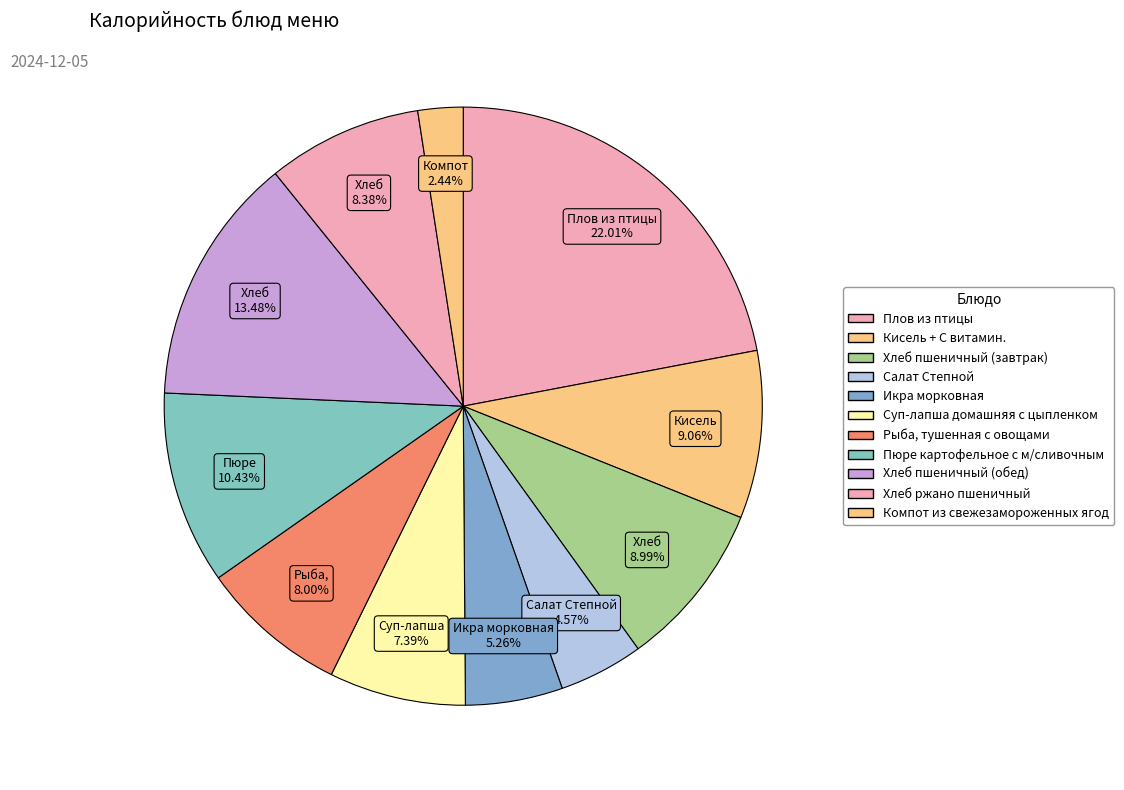

How much of the chart is everything except Компот из свежезамороженных ягод?

97.6%